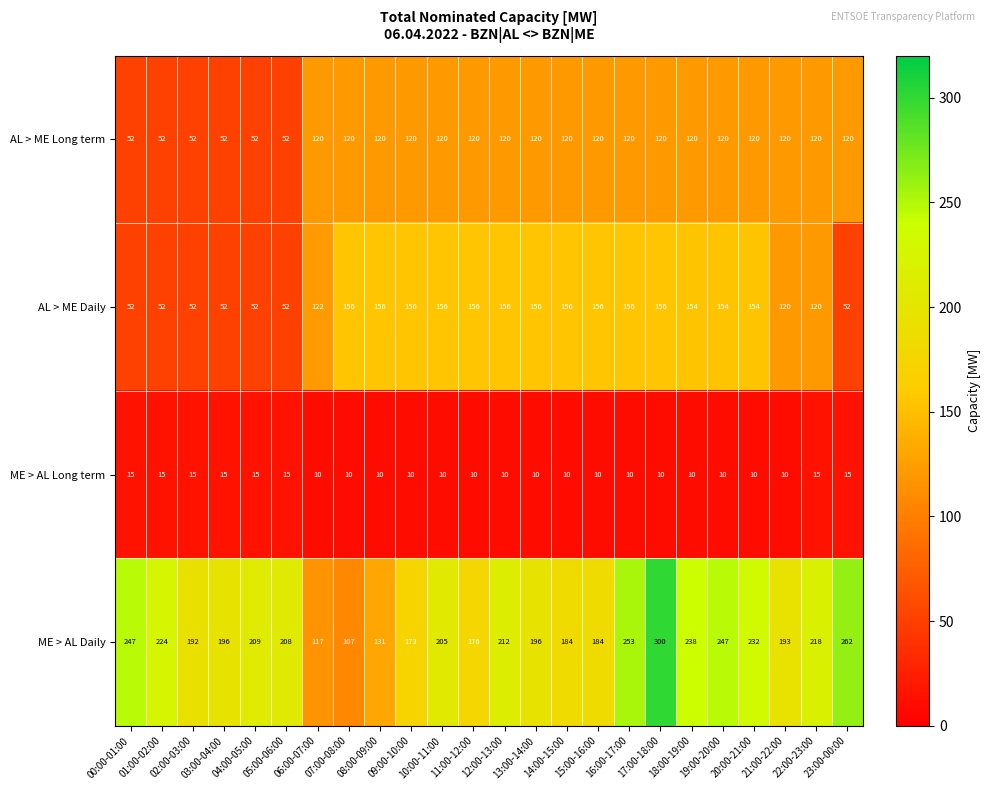

What is the spread (max minus min) of values at 10:00-11:00?

195